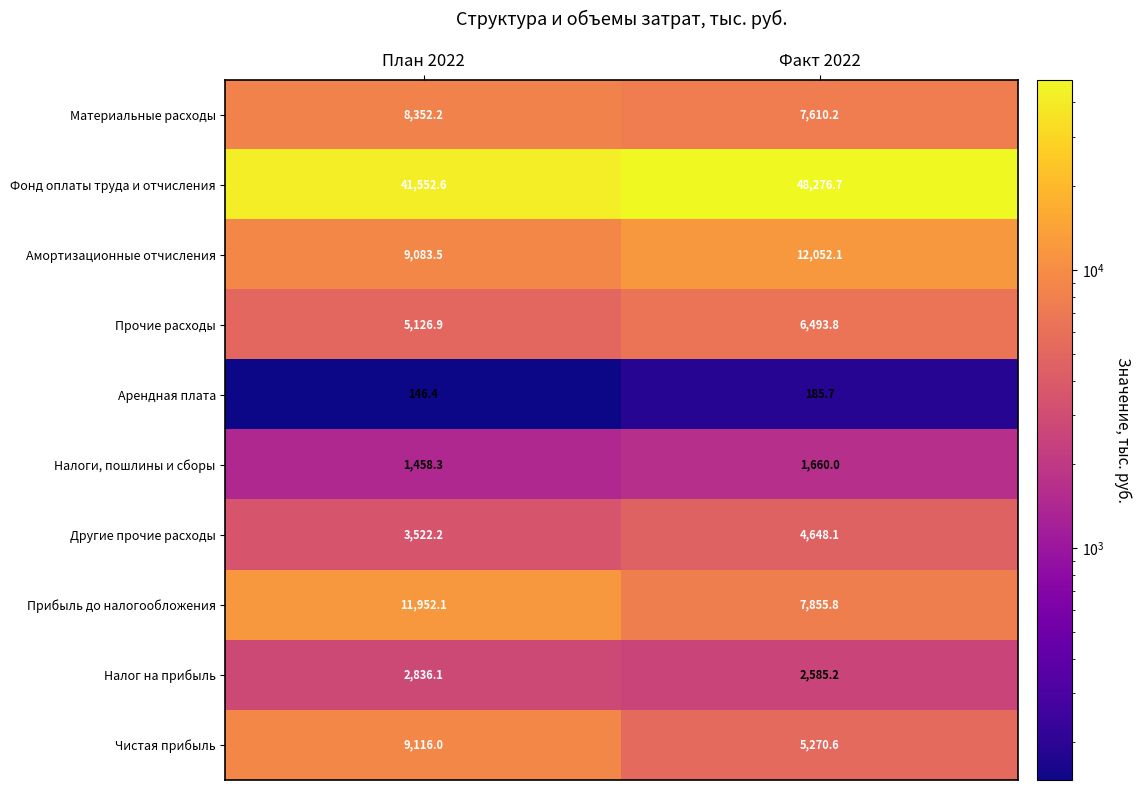

How many data points in Прибыль до налогообложения are less than 11952?

1